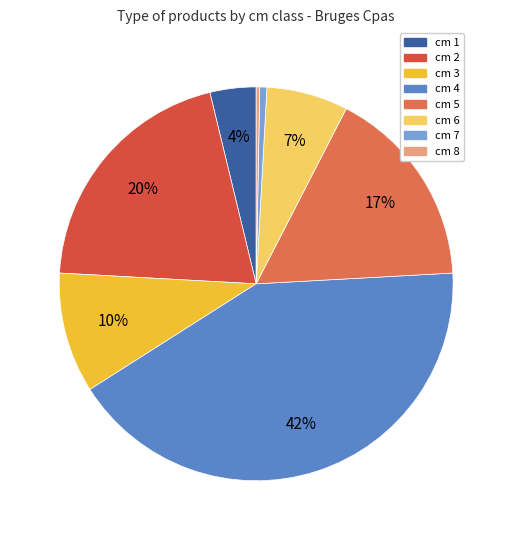

How many slices are in this pie chart?

8